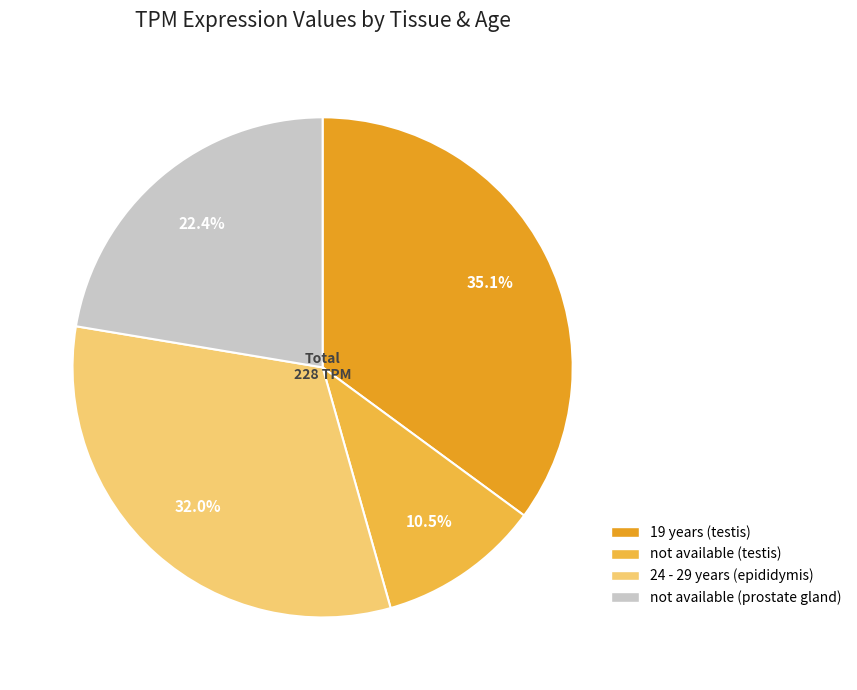

True or false: 24 - 29 years (epididymis) accounts for 32% of the total.

True